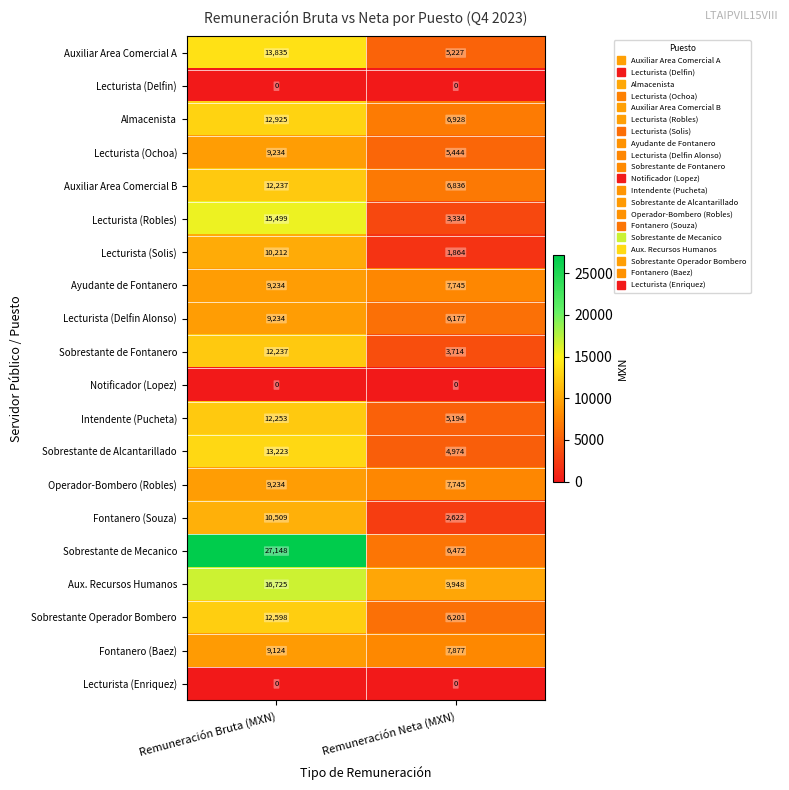

Between Remuneración Bruta (MXN) and Remuneración Neta (MXN), which series saw the biggest shift?

Sobrestante de Mecanico